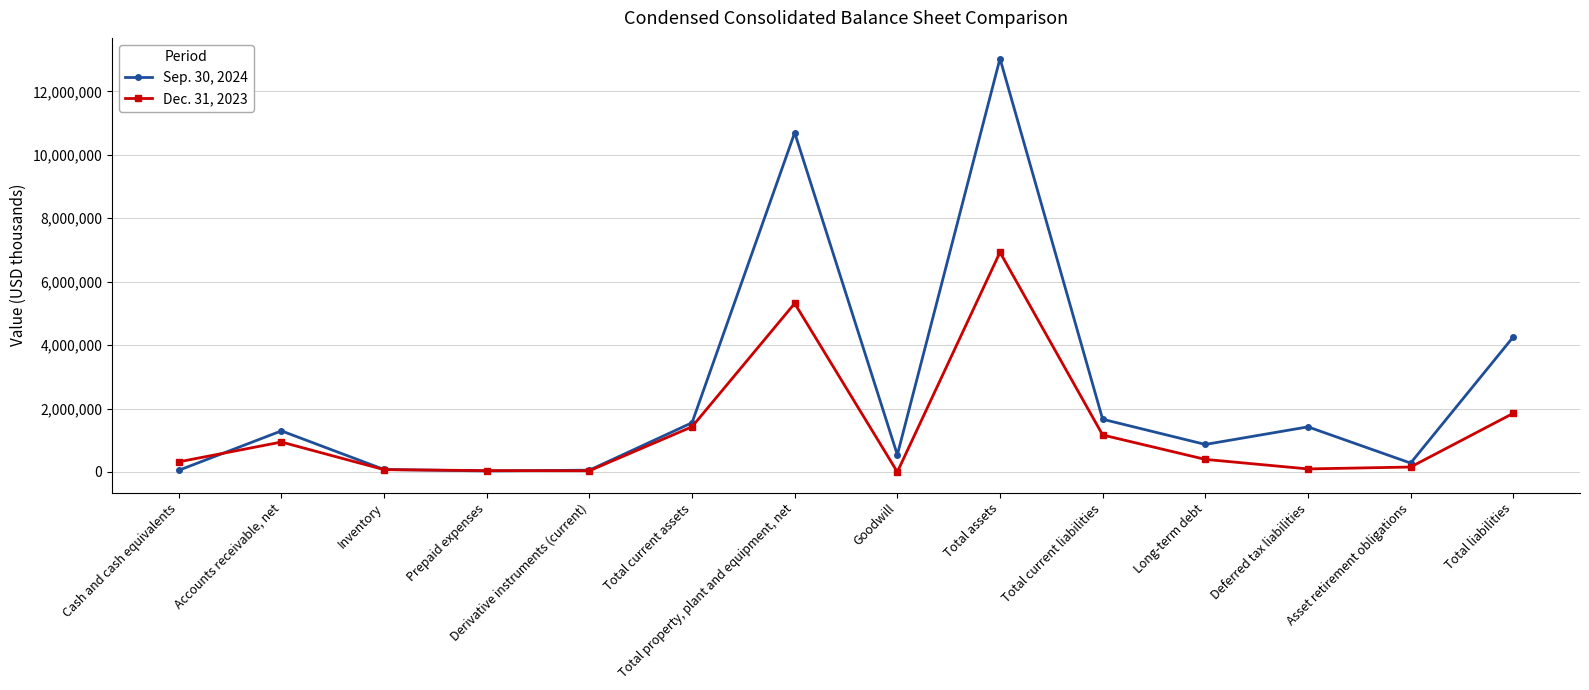

The Sep. 30, 2024 series shows 52050 at Cash and cash equivalents. True or false?

True